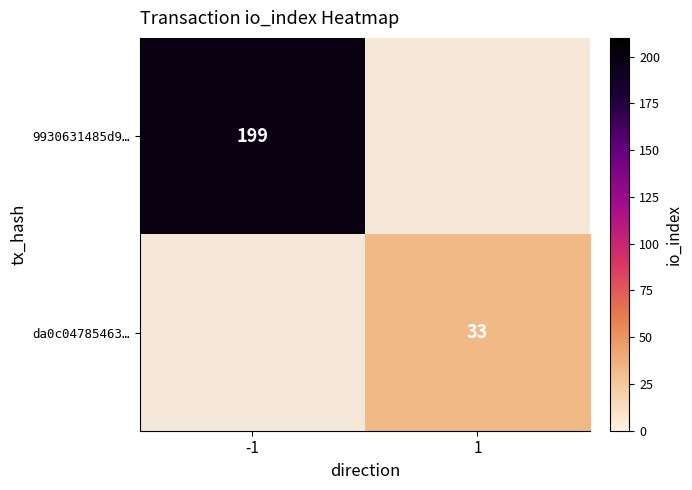

The value of da0c04785463… at 1 is 55. True or false?

False